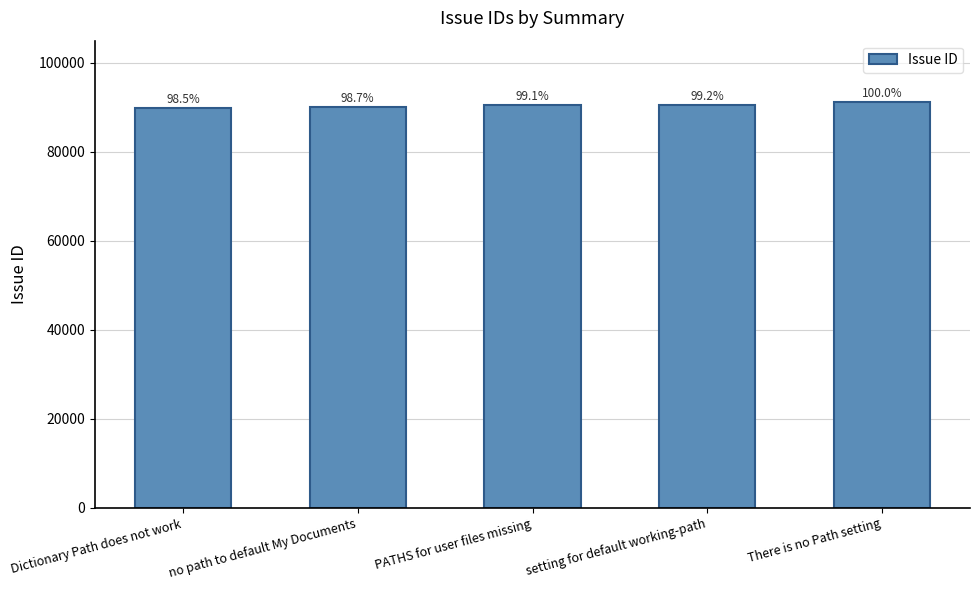

What is the sum of the values at Dictionary Path does not work and no path to default My Documents?

180003